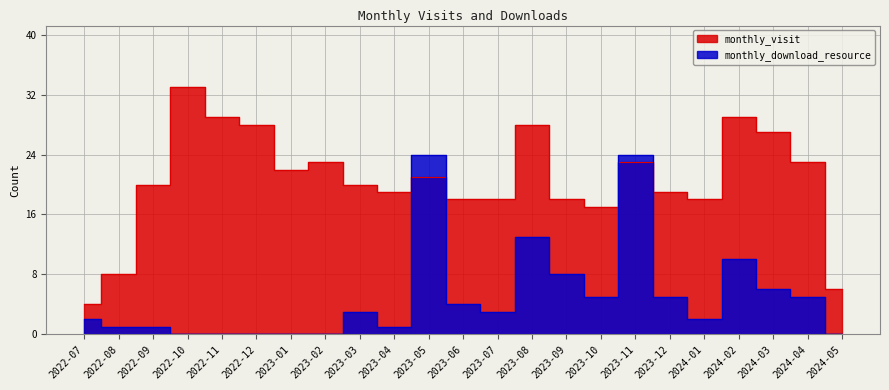

Does the chart display data point markers on the line(s)?

No